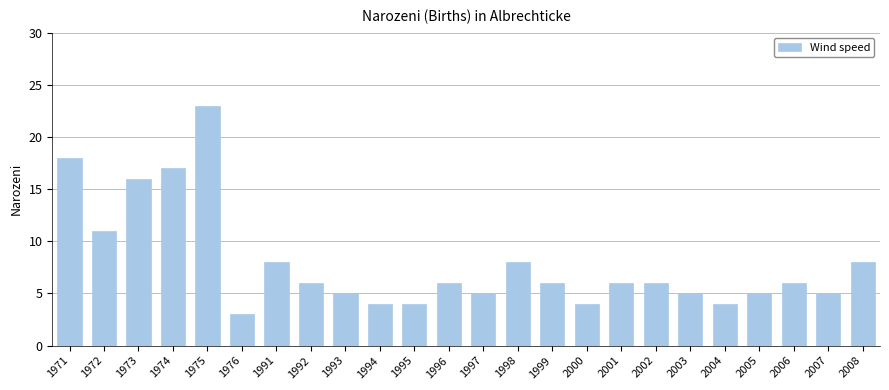

What is the greatest value displayed?

23